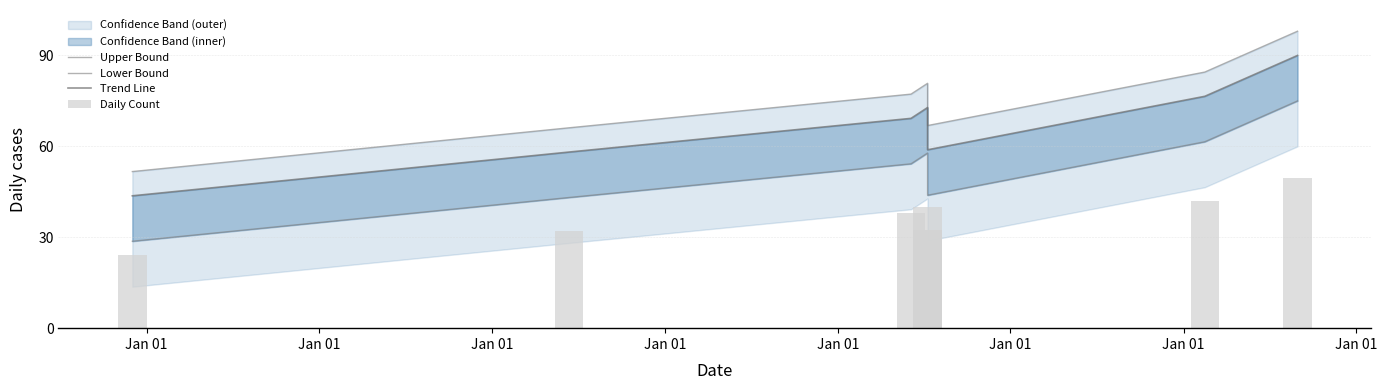

What is the difference between the Daily Count values at Jan 01 and Jan 01?

0.4